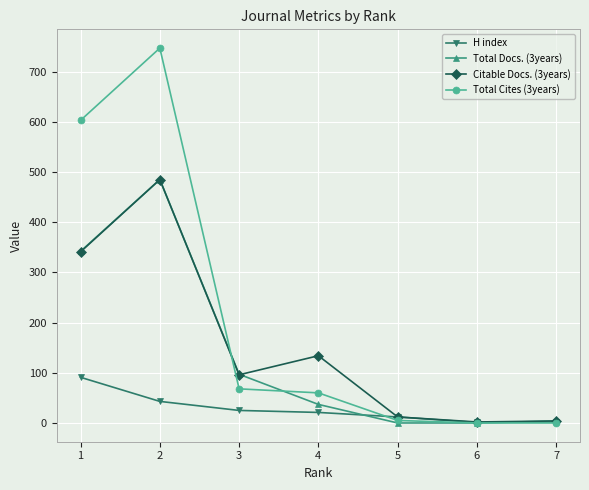

The value of Total Cites (3years) at 2 is 747. True or false?

True